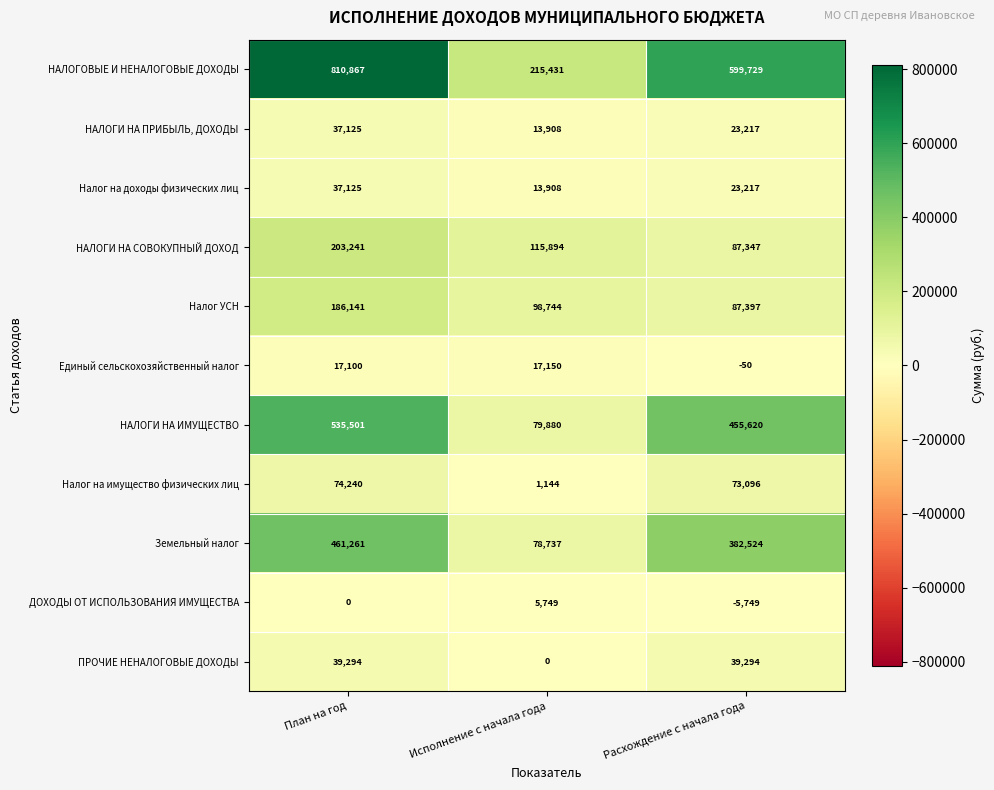

What is the lowest value of the НАЛОГИ НА ИМУЩЕСТВО series?

79880